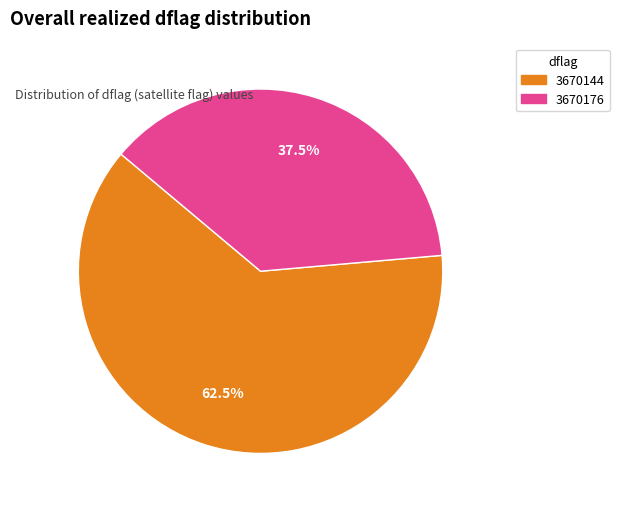

Rank the categories by value from highest to lowest.

3670144, 3670176